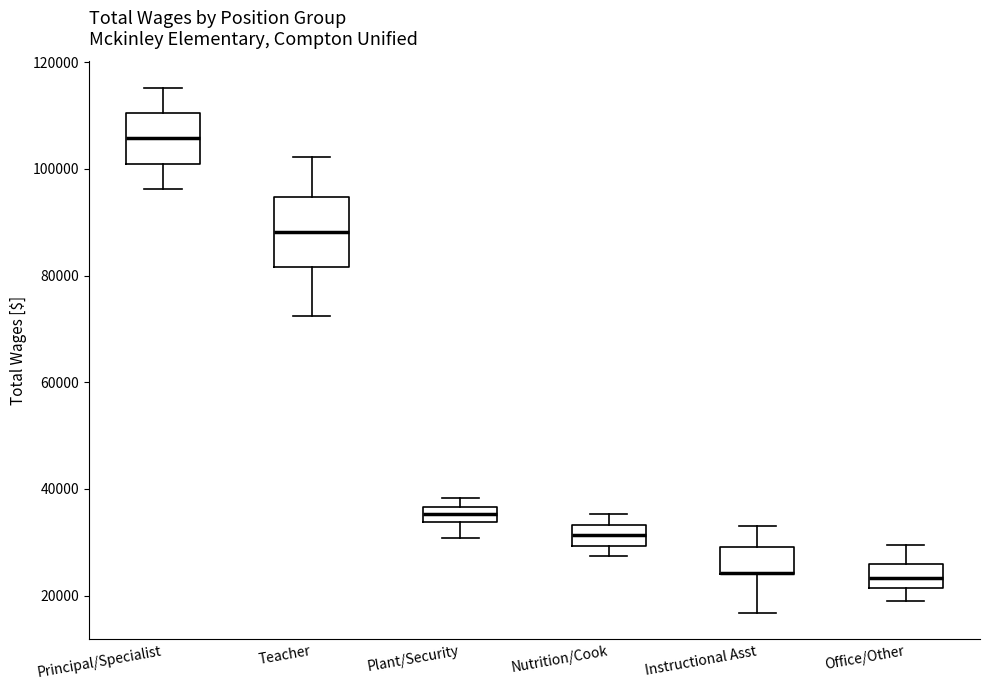

Which box is the tallest, from its lower edge to its upper edge?

Teacher